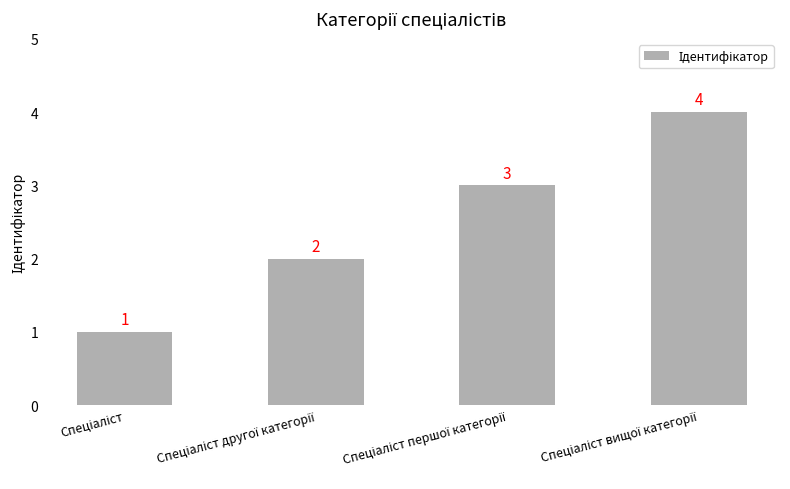

Does the chart contain stacked bars?

No